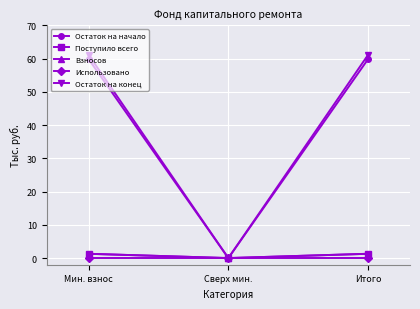

Does the chart have visible grid lines?

Yes